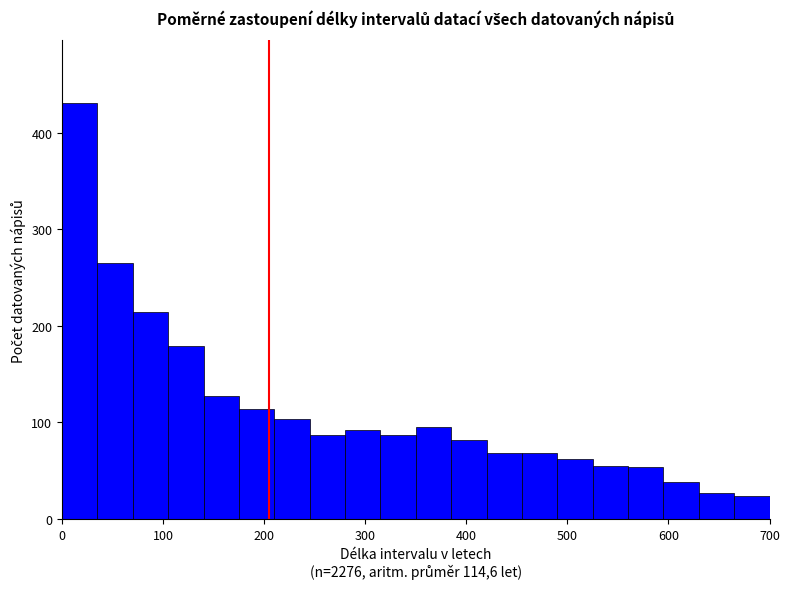

Read against the x-axis, roughly where is the centre of the tallest bar?

20